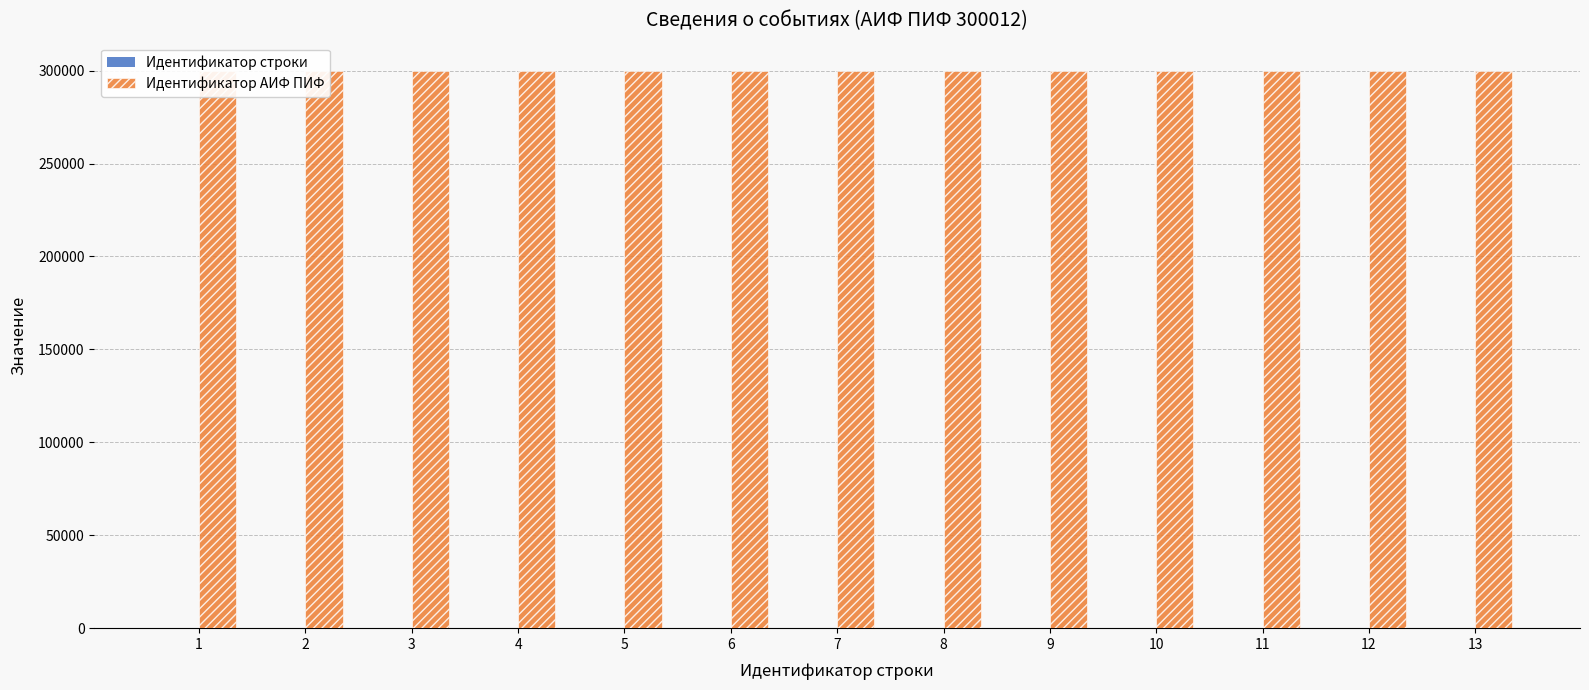

What is the average value of the Идентификатор строки series?

7